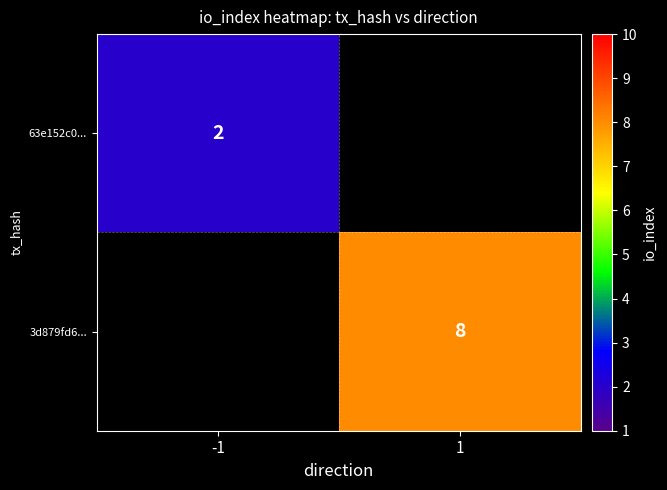

What is the maximum value shown in the chart?

8.0